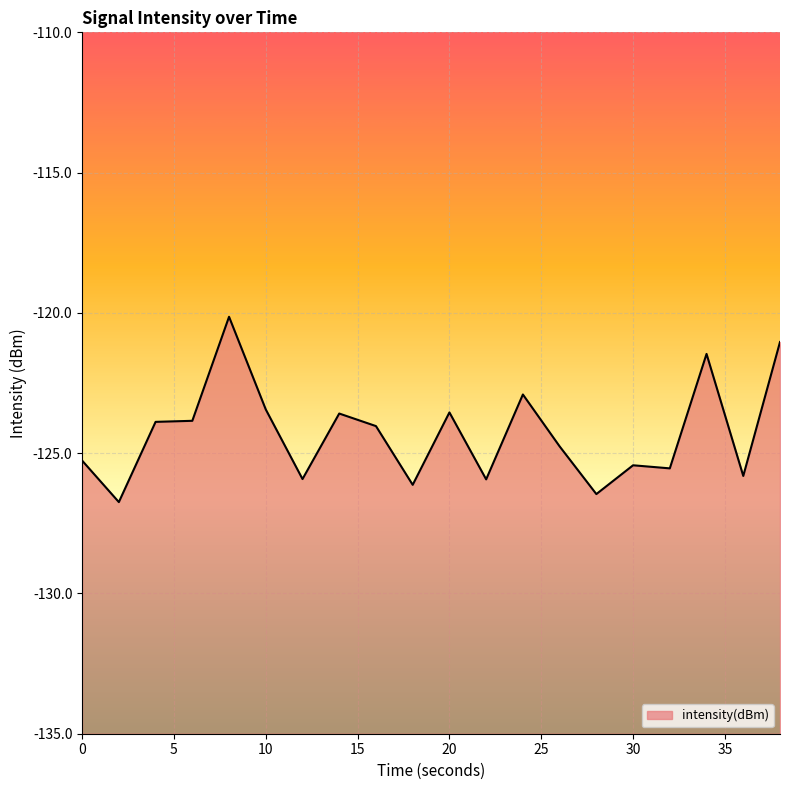

What is the value of the 1st point from the left?

-125.3